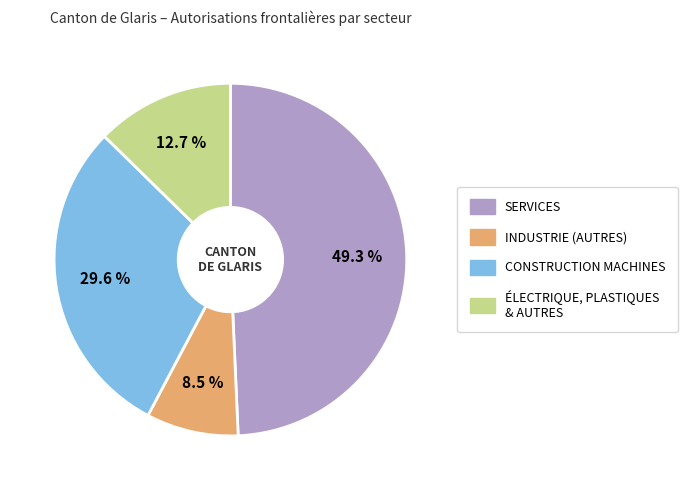

Is there a majority slice in this chart?

No